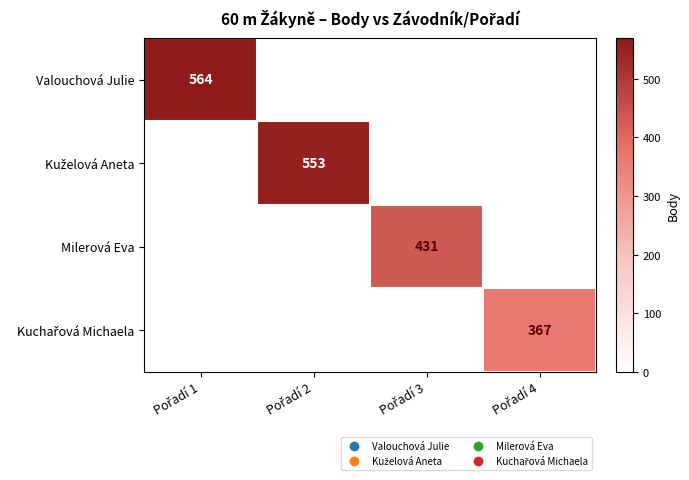

The Kuželová Aneta series shows 265 at Pořadí 4. True or false?

False